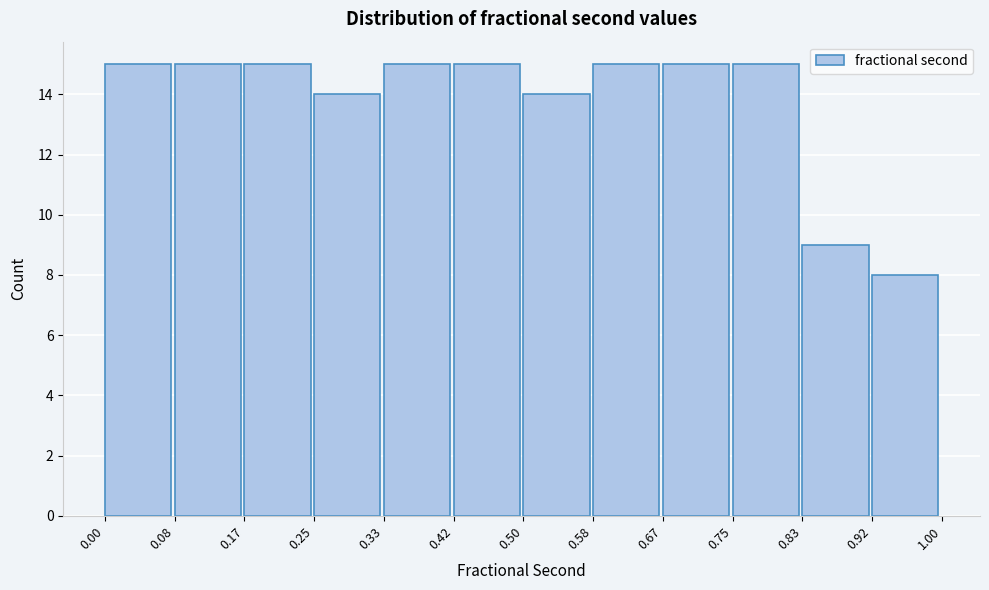

Reading left to right, transcribe this chart: for each bar, give the range it covers on the x-axis and its height. The values are not printed on the chart, so give them approximately, as read against the axis.

0.00 to 0.08: 15
0.08 to 0.17: 15
0.17 to 0.25: 15
0.25 to 0.33: 14
0.33 to 0.42: 15
0.42 to 0.50: 15
0.50 to 0.58: 14
0.58 to 0.67: 15
0.67 to 0.75: 15
0.75 to 0.83: 15
0.83 to 0.92: 9
0.92 to 1.00: 8